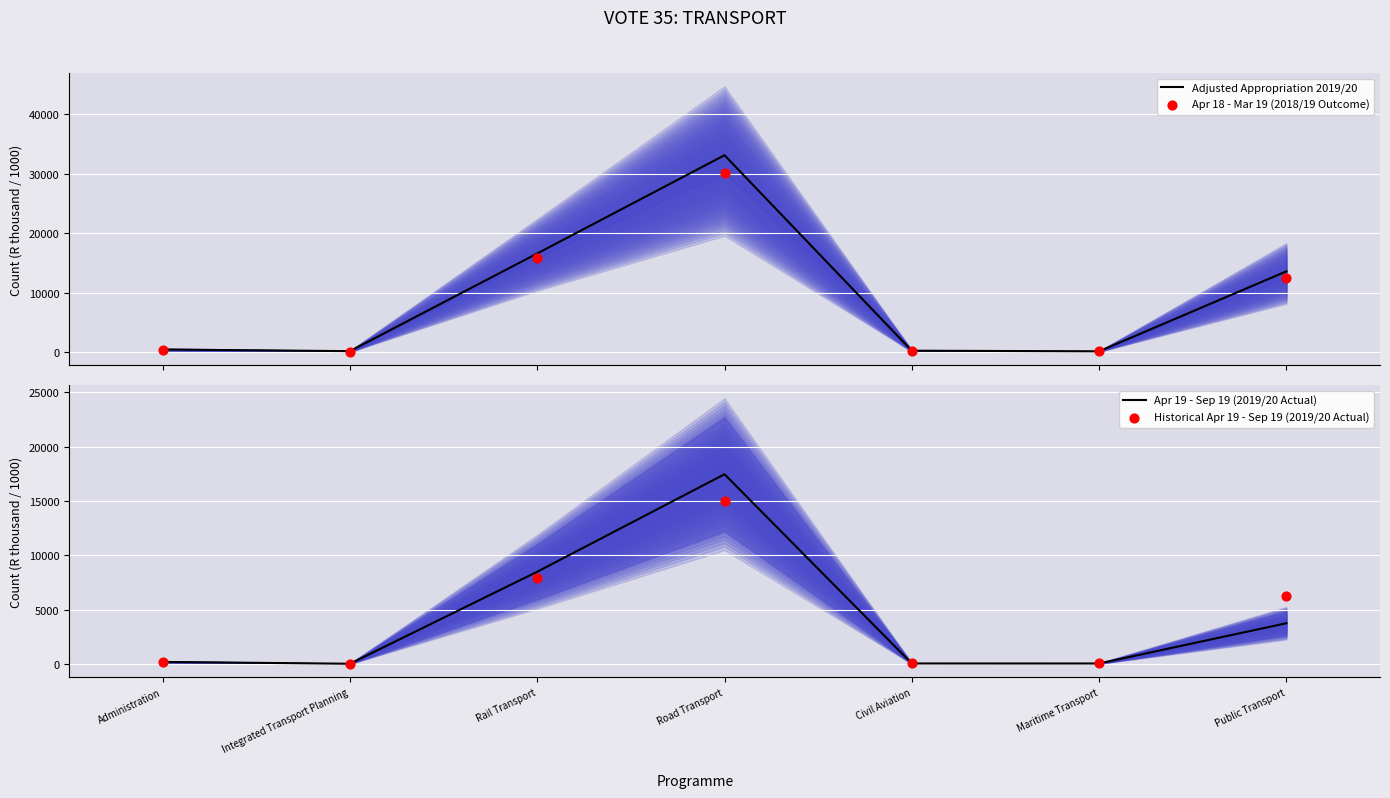

Is the value of Historical Apr 19 - Sep 19 (2019/20 Actual) at Public Transport greater than the value of Apr 18 - Mar 19 (2018/19 Outcome) at Administration?

Yes